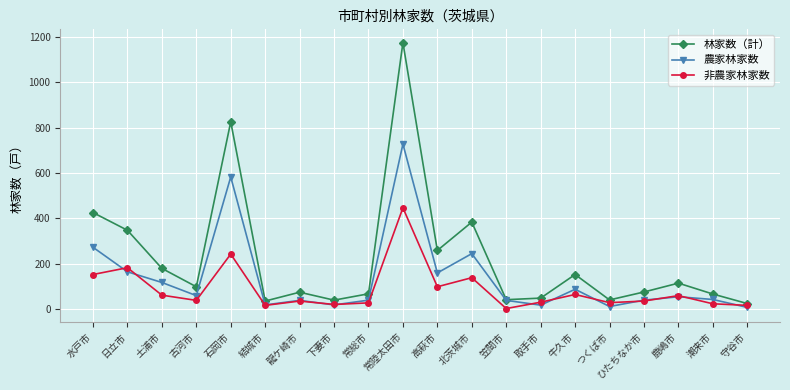

Where is the first local maximum for 農家林家数?

石岡市